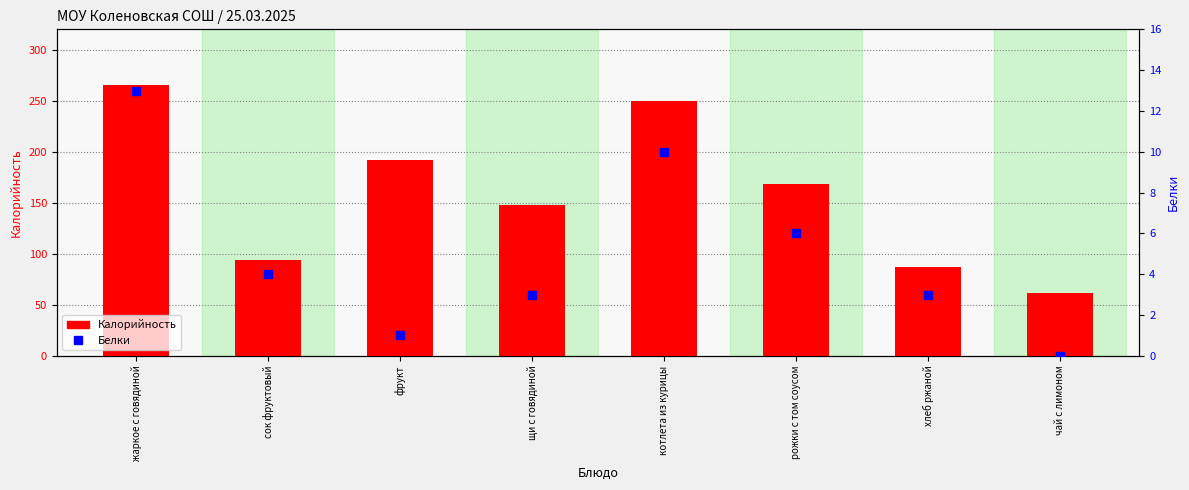

Where does the Белки series first go above 4?

жаркое с говядиной